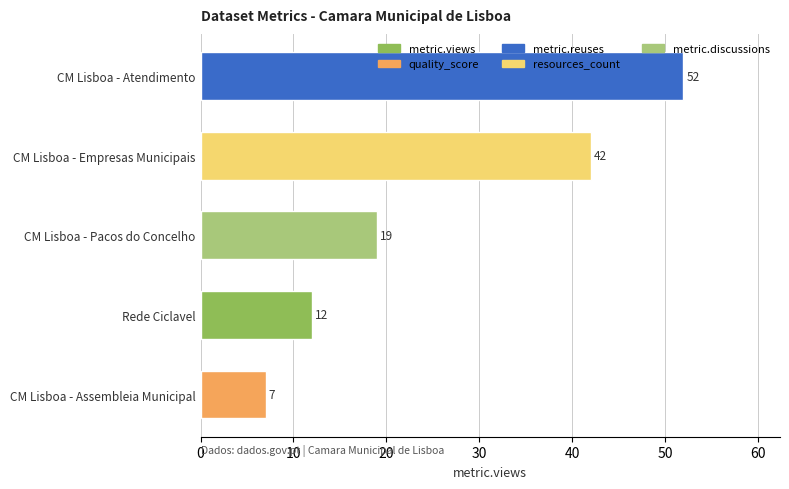

What is the difference between the maximum and minimum values?

45